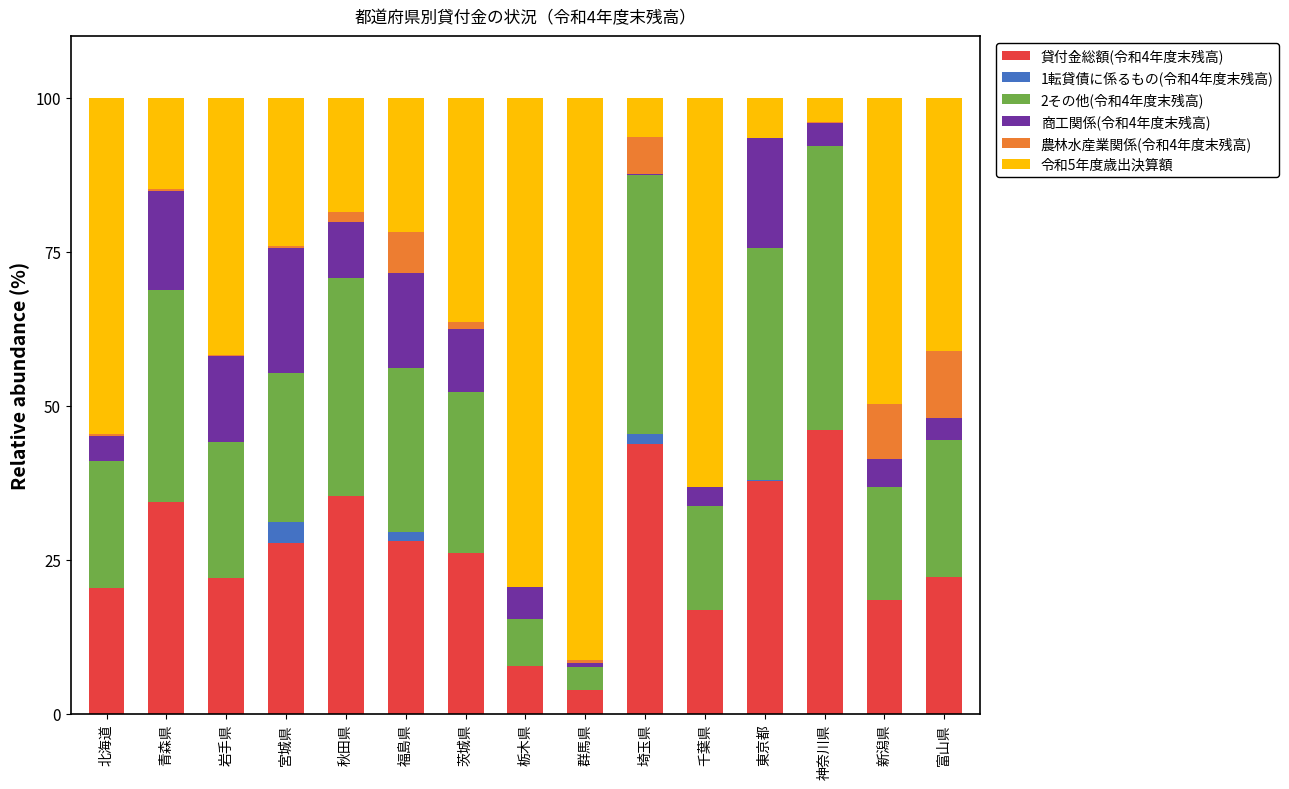

What is the maximum value for 貸付金総額(令和4年度末残高)?

46.1